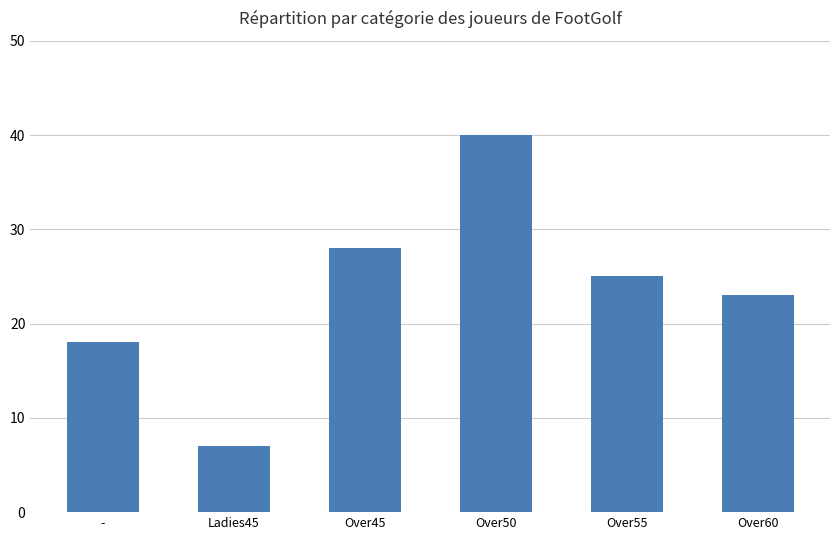

True or false: the data shows 27 at -.

False